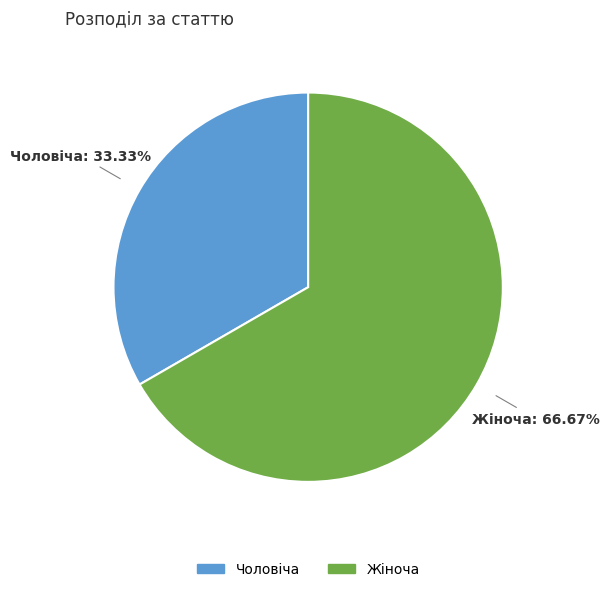

What is the total percentage of Жіноча and Чоловіча?

100.0%